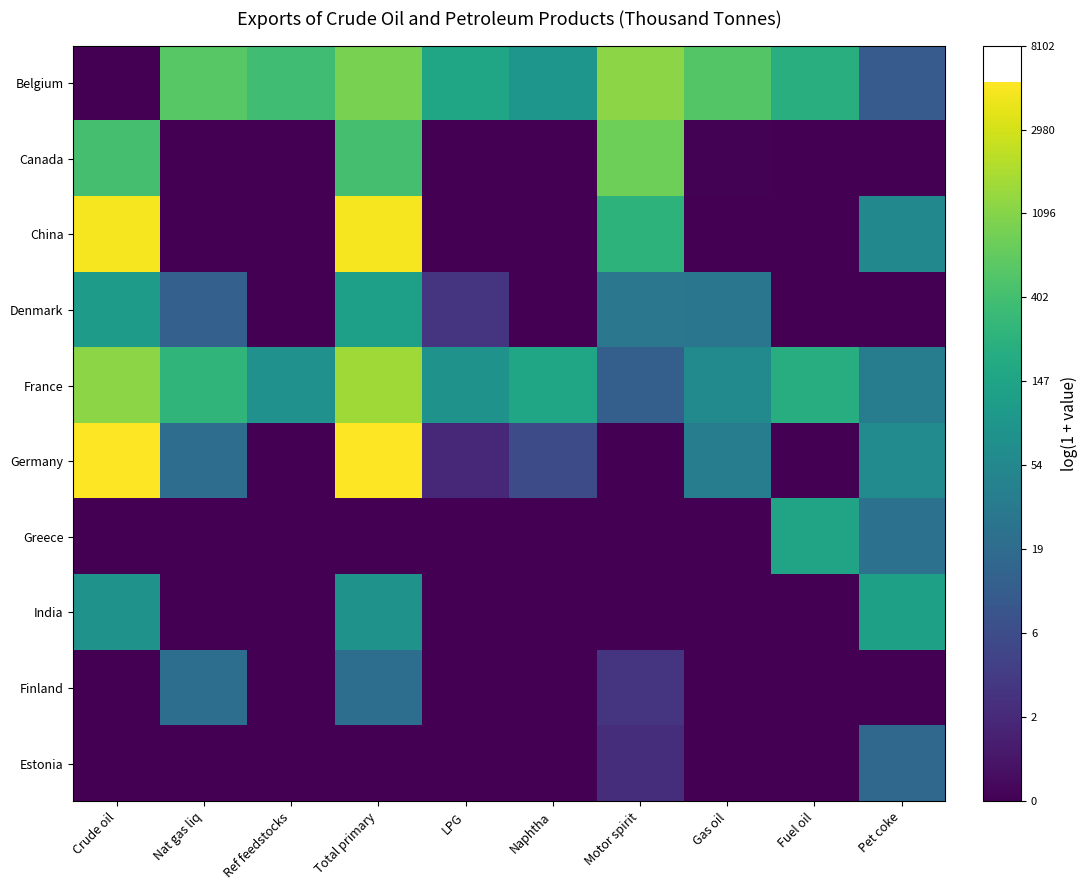

Reading left to right, list all the values displayed in this chart.

Belgium: Crude oil=0.0	Nat gas liq=6.3	Ref feedstocks=5.9	Total primary=6.8	LPG=5.0	Naphtha=4.5	Motor spirit=7.1	Gas oil=6.3	Fuel oil=5.4	Pet coke=2.5
Canada: Crude oil=6.0	Nat gas liq=0.0	Ref feedstocks=0.0	Total primary=6.0	LPG=0.0	Naphtha=0.0	Motor spirit=6.7	Gas oil=0.1	Fuel oil=0.0	Pet coke=0.0
China: Crude oil=8.5	Nat gas liq=0.0	Ref feedstocks=0.0	Total primary=8.5	LPG=0.0	Naphtha=0.0	Motor spirit=5.5	Gas oil=0.0	Fuel oil=0.0	Pet coke=4.0
Denmark: Crude oil=4.7	Nat gas liq=2.6	Ref feedstocks=0.0	Total primary=4.9	LPG=1.3	Naphtha=0.0	Motor spirit=3.4	Gas oil=3.4	Fuel oil=0.0	Pet coke=0.0
France: Crude oil=7.1	Nat gas liq=5.6	Ref feedstocks=4.3	Total primary=7.3	LPG=4.4	Naphtha=5.0	Motor spirit=2.6	Gas oil=4.1	Fuel oil=5.3	Pet coke=3.6
Germany: Crude oil=8.6	Nat gas liq=3.1	Ref feedstocks=0.0	Total primary=8.6	LPG=1.0	Naphtha=2.0	Motor spirit=0.0	Gas oil=3.6	Fuel oil=0.0	Pet coke=4.1
Greece: Crude oil=0.0	Nat gas liq=0.0	Ref feedstocks=0.0	Total primary=0.0	LPG=0.0	Naphtha=0.0	Motor spirit=0.0	Gas oil=0.0	Fuel oil=5.0	Pet coke=3.2
India: Crude oil=4.4	Nat gas liq=0.0	Ref feedstocks=0.0	Total primary=4.4	LPG=0.0	Naphtha=0.0	Motor spirit=0.0	Gas oil=0.0	Fuel oil=0.0	Pet coke=4.9
Finland: Crude oil=0.0	Nat gas liq=3.1	Ref feedstocks=0.0	Total primary=3.1	LPG=0.0	Naphtha=0.0	Motor spirit=1.3	Gas oil=0.0	Fuel oil=0.0	Pet coke=0.0
Estonia: Crude oil=0.0	Nat gas liq=0.0	Ref feedstocks=0.0	Total primary=0.0	LPG=0.0	Naphtha=0.0	Motor spirit=1.1	Gas oil=0.0	Fuel oil=0.0	Pet coke=2.9